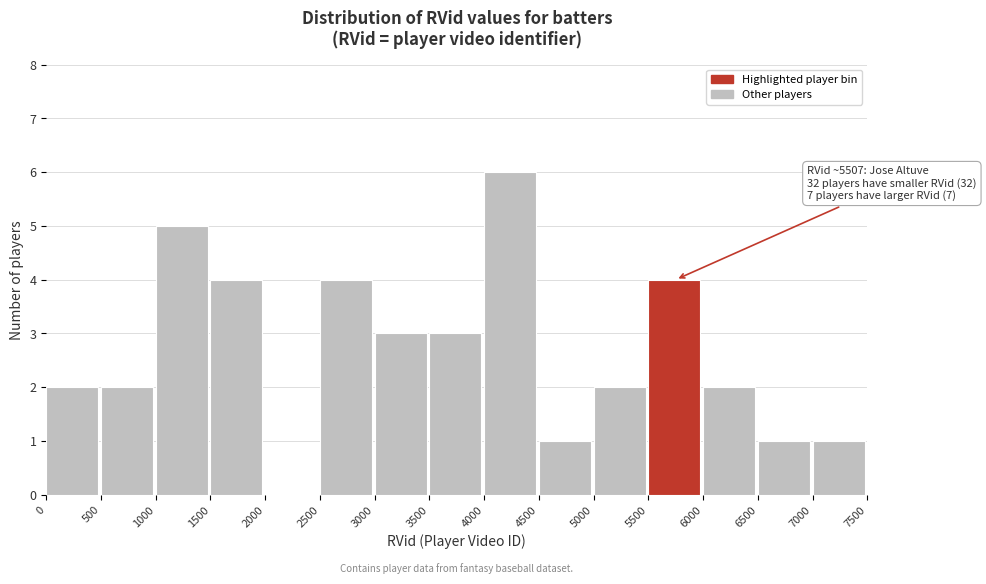

Which range on the x-axis has the tallest bar?

4000 to 4500